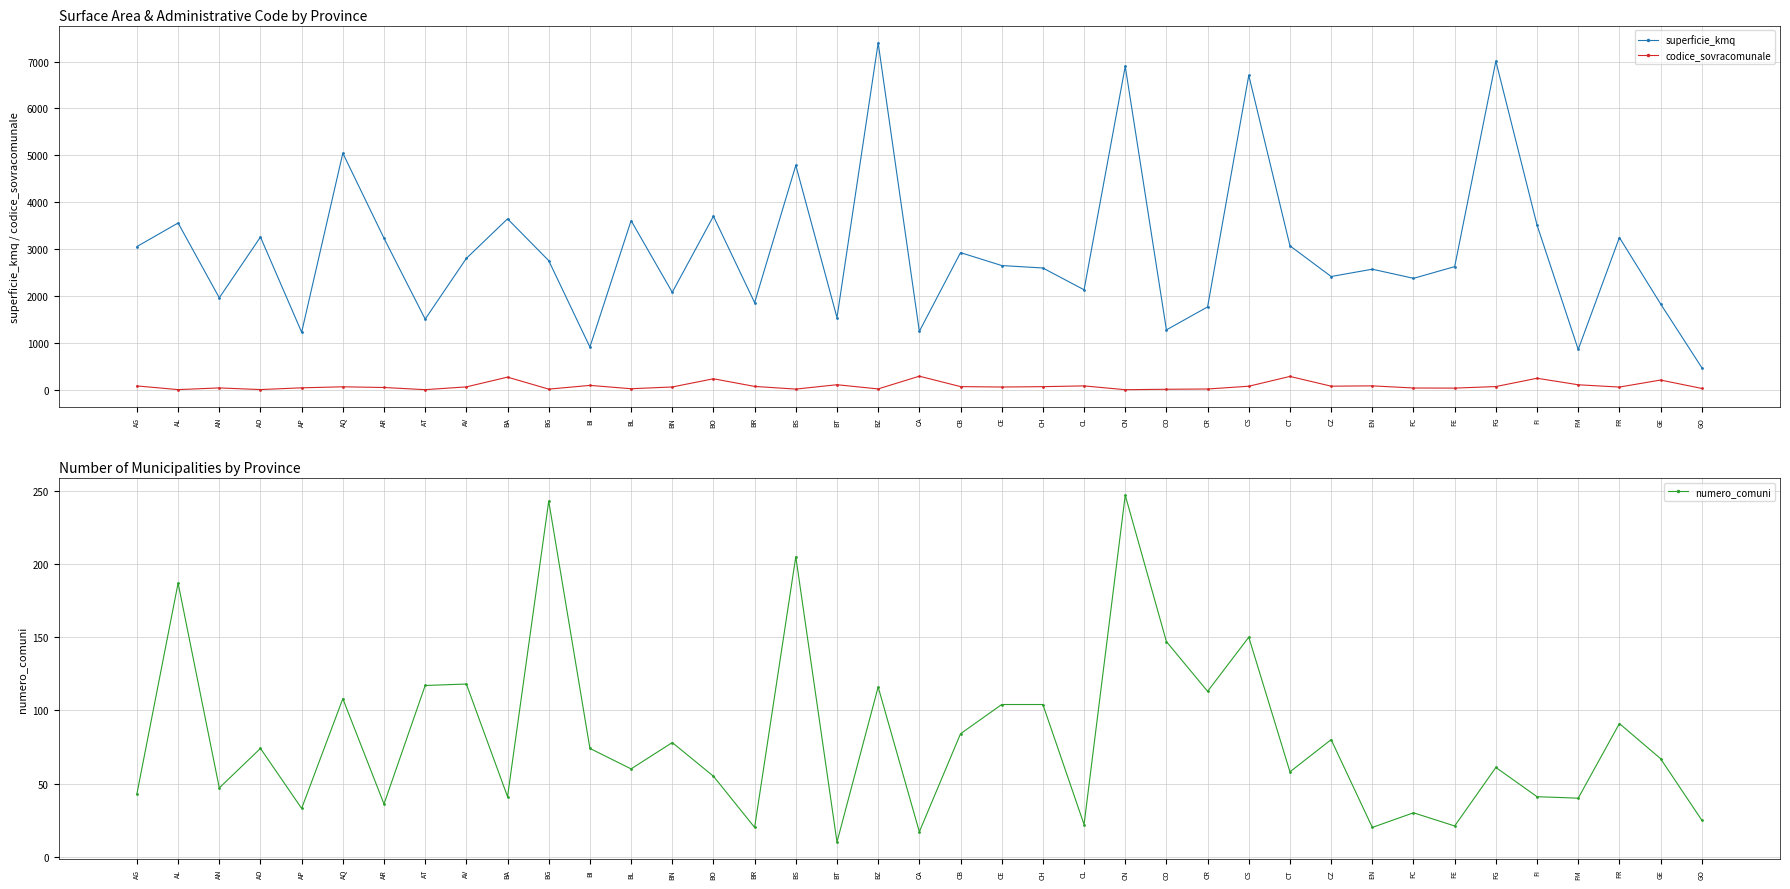

True or false: superficie_kmq and codice_sovracomunale cross at least once.

False